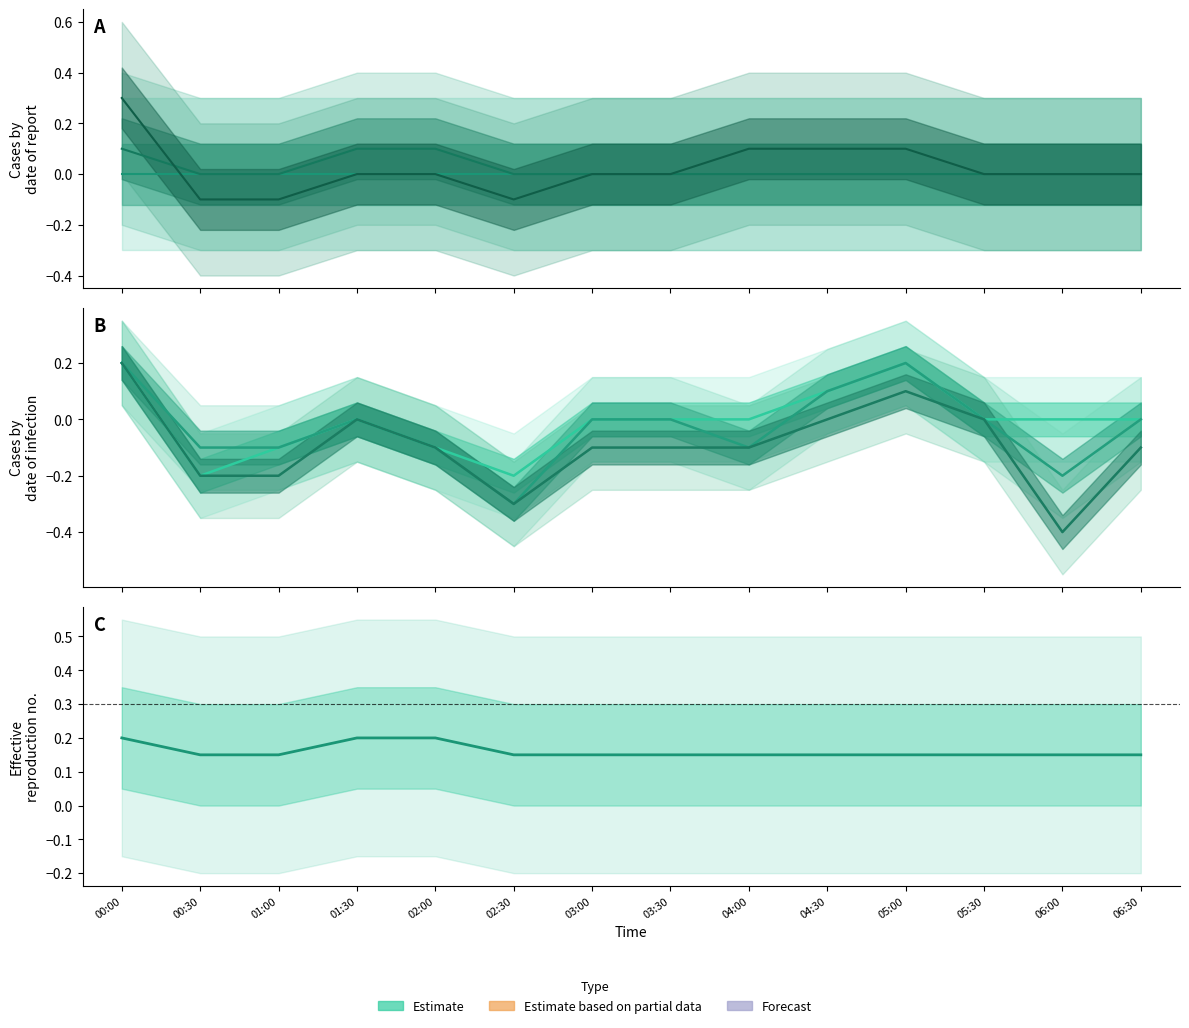

At which category is the sum across all series the highest?

00:00